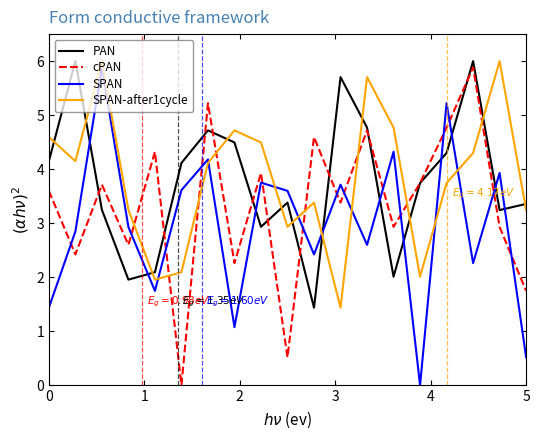

True or false: SPAN-after1cycle and PAN intersect in this chart.

True